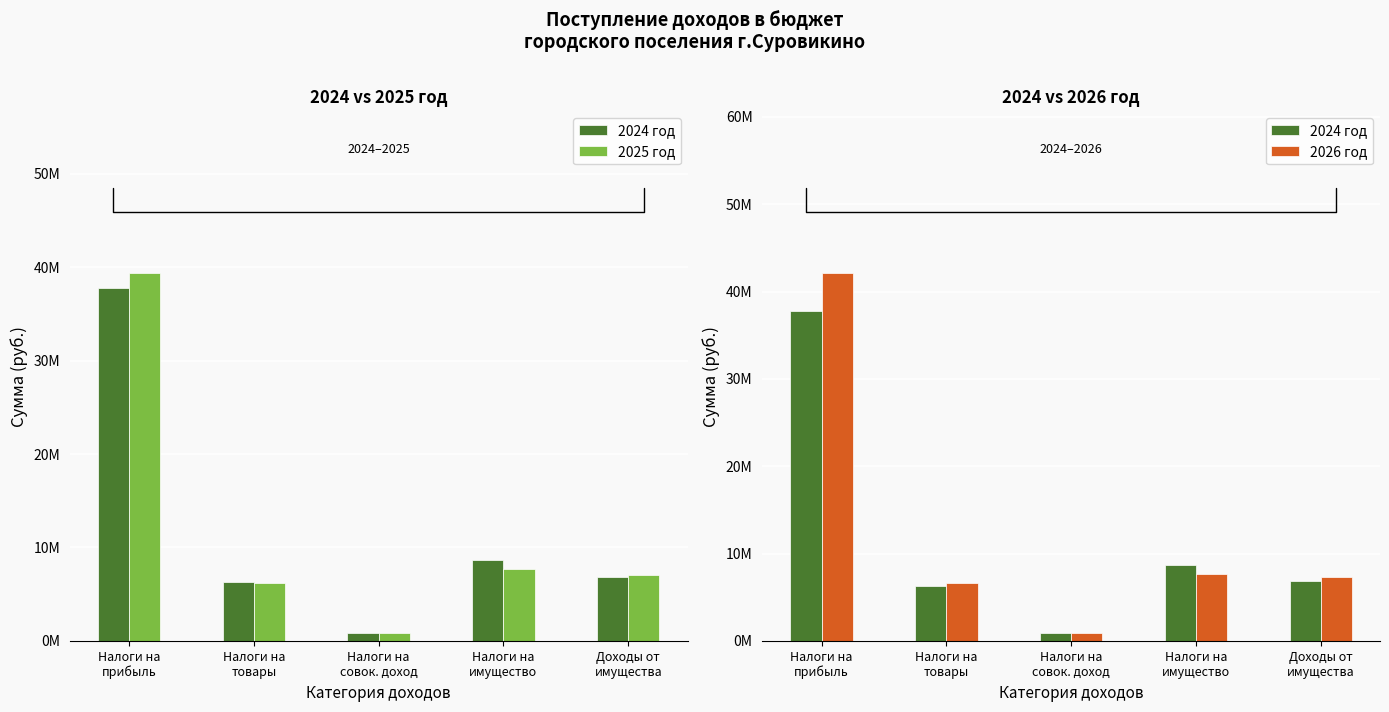

Is it true that 2024 год equals 217581 at Налоги на
совок. доход?

False